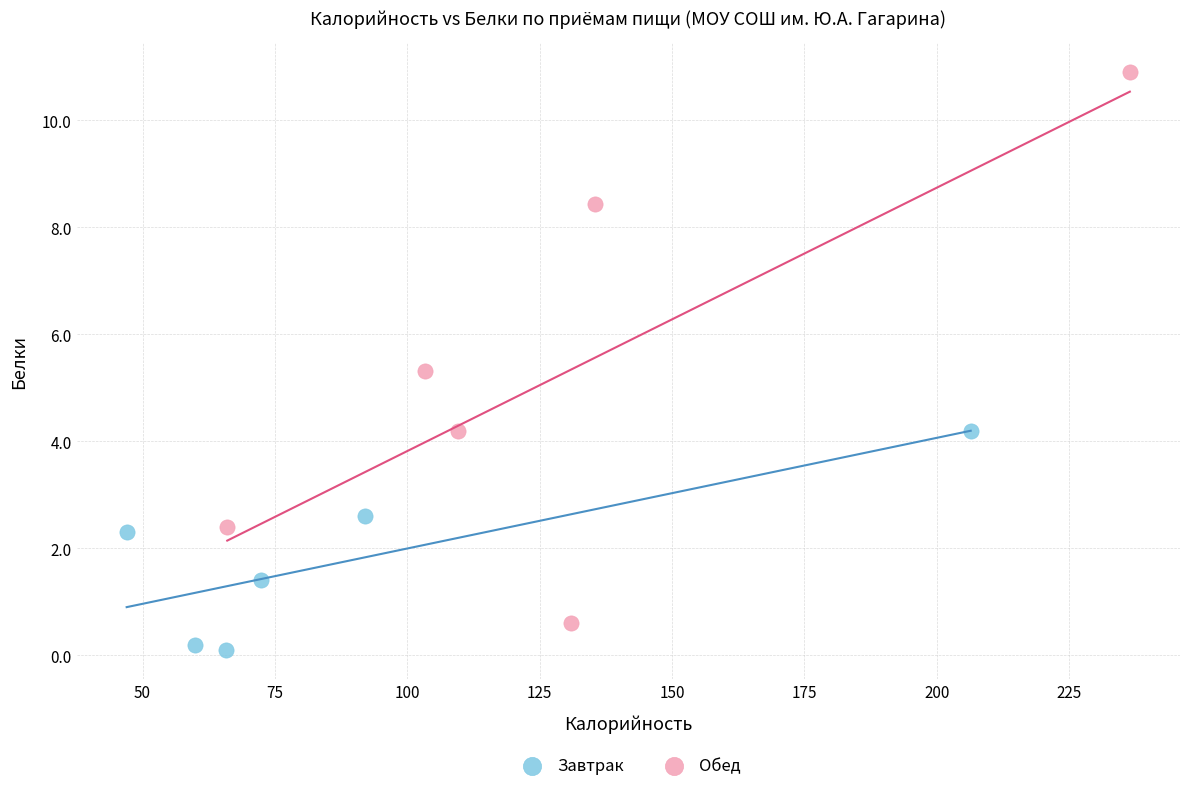

Which series has the largest Y range (max minus min)?

Обед